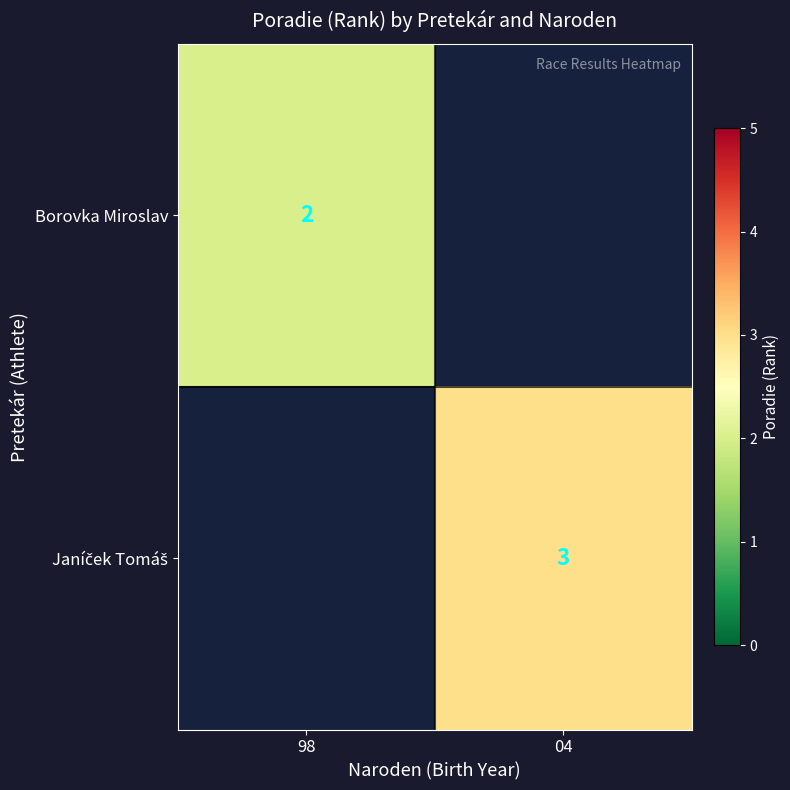

True or false: Borovka Miroslav has a value of 3 at 98.

False